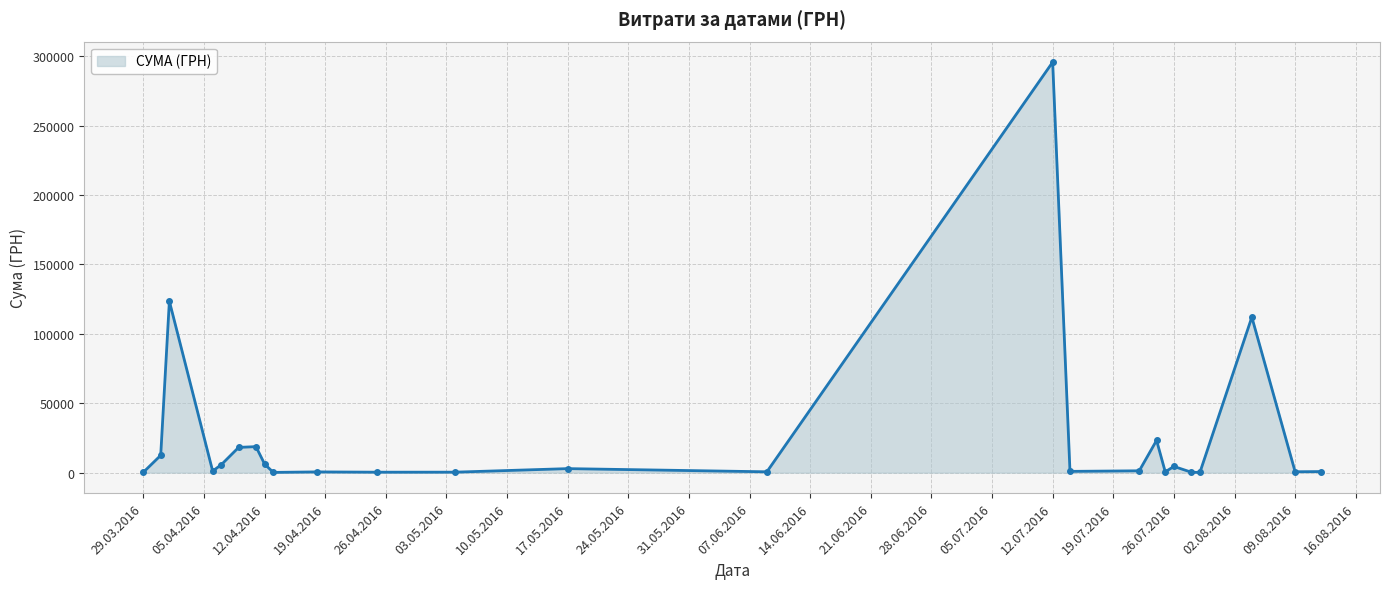

What is the value of the 3rd point from the left?

123491.9